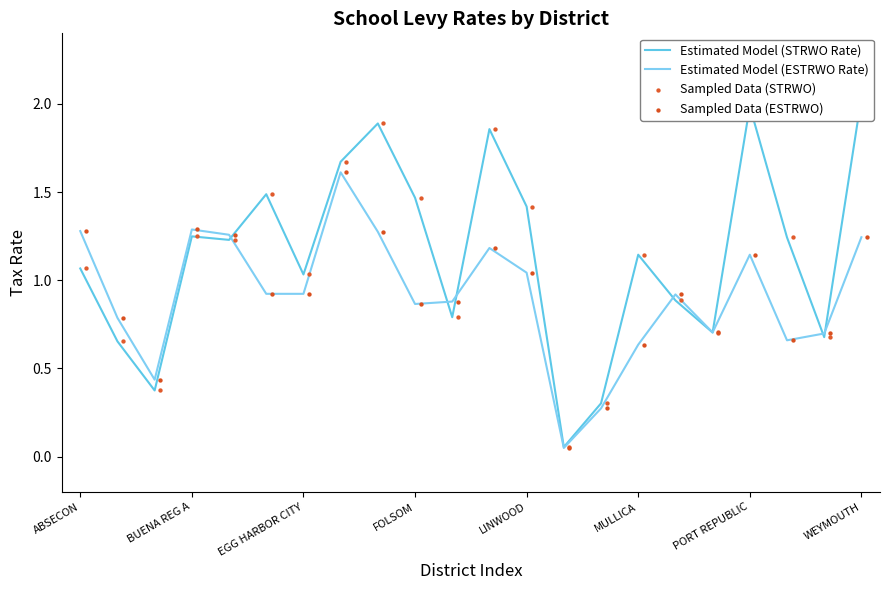

What are all the series names shown in the legend?

Estimated Model (STRWO Rate), Estimated Model (ESTRWO Rate), Sampled Data (STRWO), Sampled Data (ESTRWO)